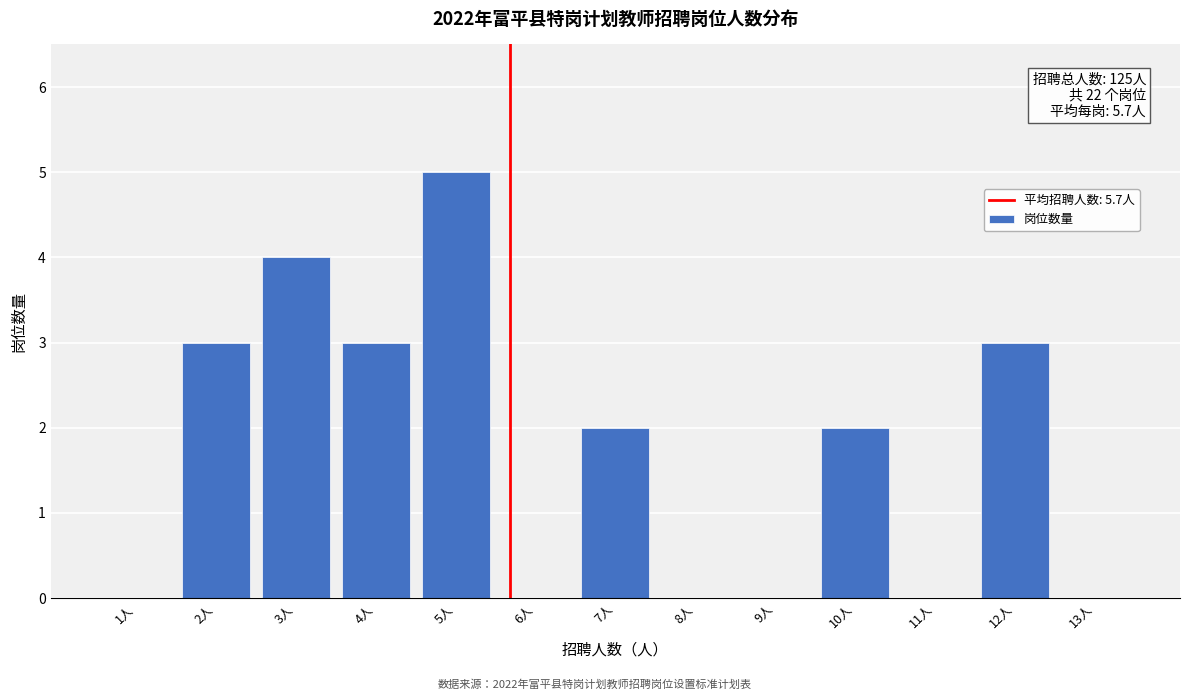

Reading left to right, extract all data points from this chart.

1人=0	2人=3	3人=4	4人=3	5人=5	6人=0	7人=2	8人=0	9人=0	10人=2	11人=0	12人=3	13人=0